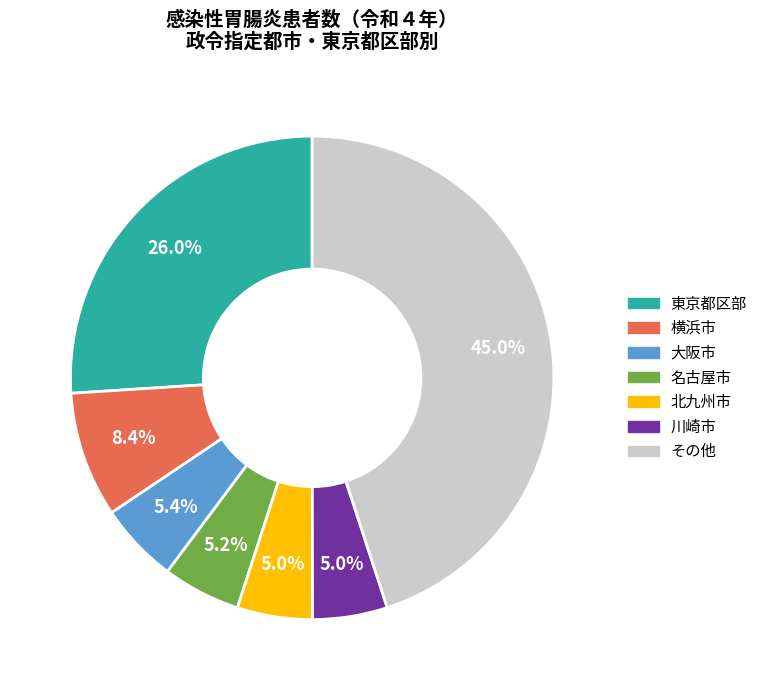

Does any single category account for the majority?

No